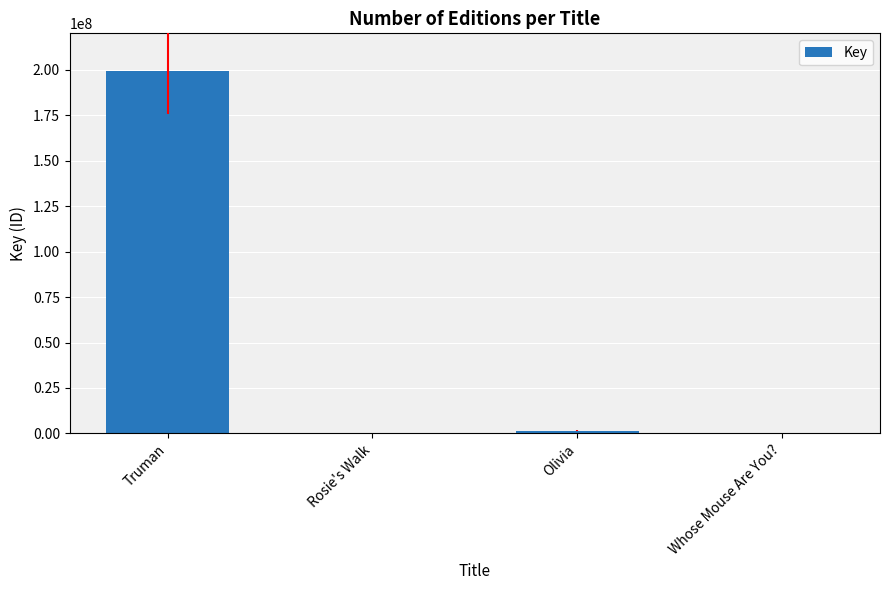

Are the bars horizontal?

No